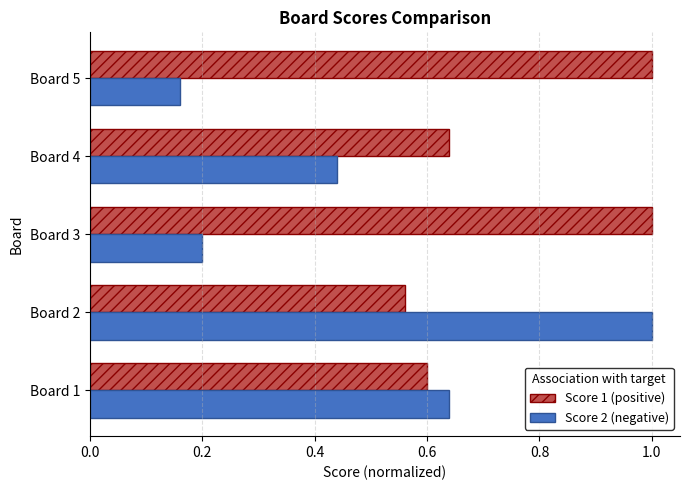

At which category does the chart reach its minimum across all series?

Board 5